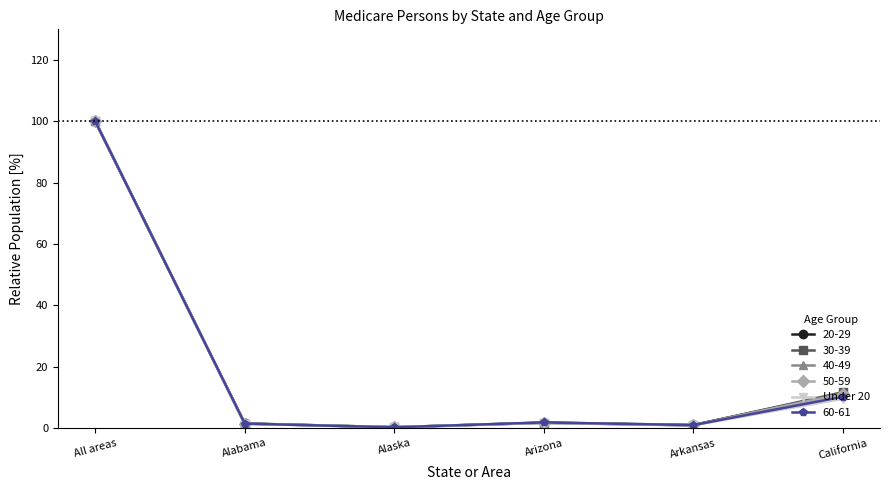

At which label is 30-39 closest to 50?

California